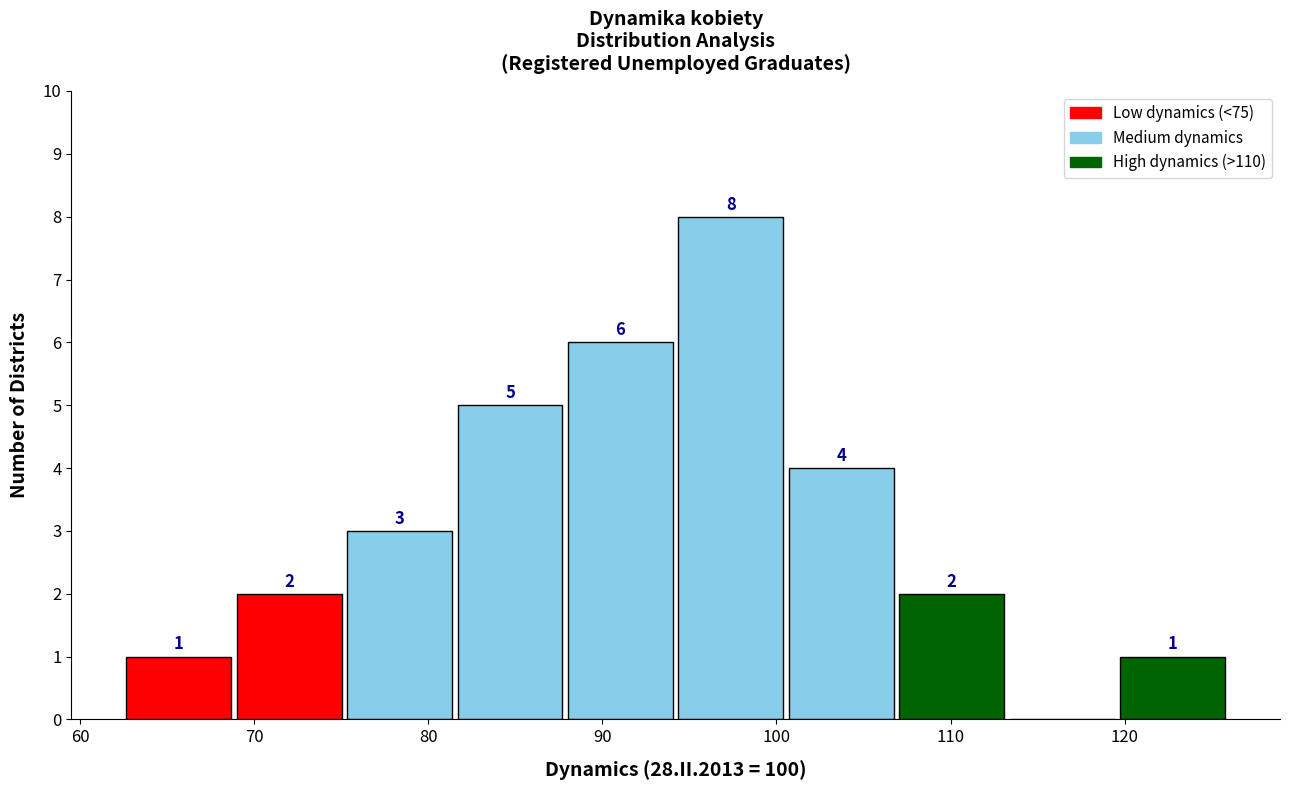

Over which range of the x-axis is the bar tallest?

94 to 101